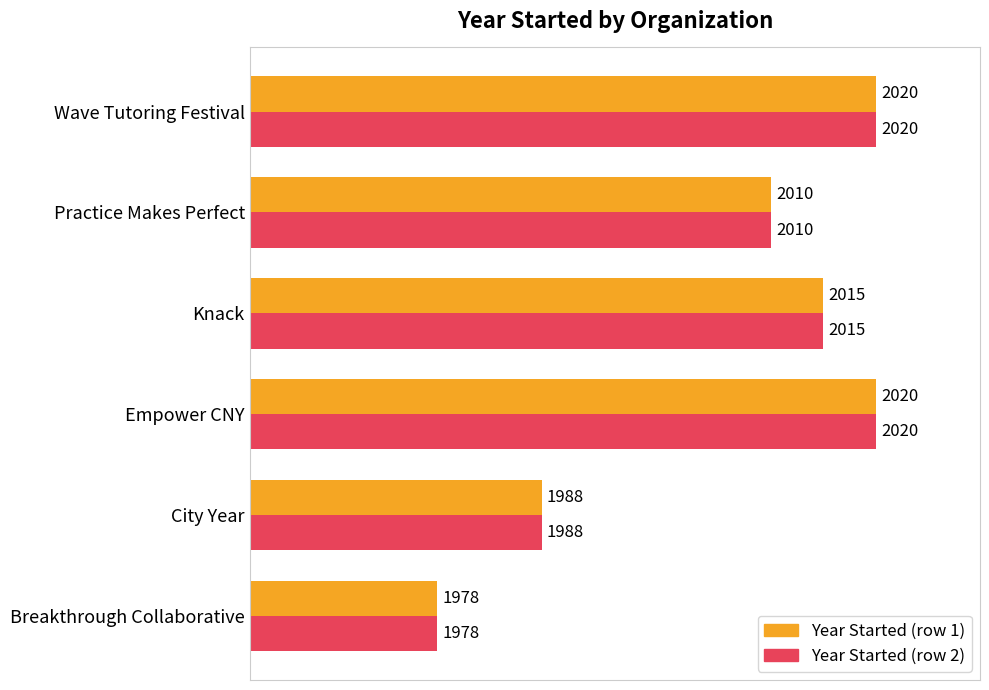

What is the total value across all series at City Year?

3976